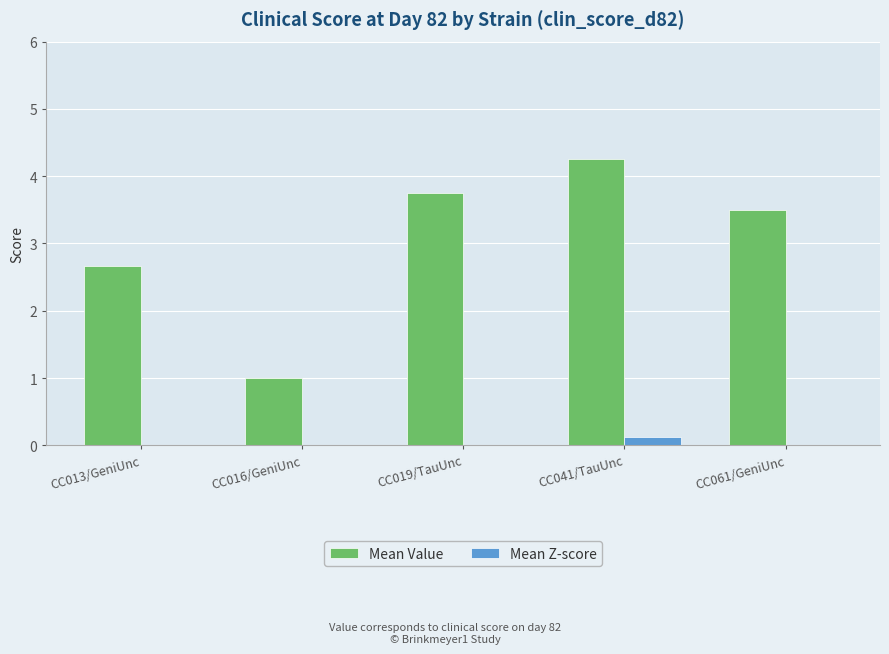

Which series changed the most between CC016/GeniUnc and CC041/TauUnc?

Mean Value